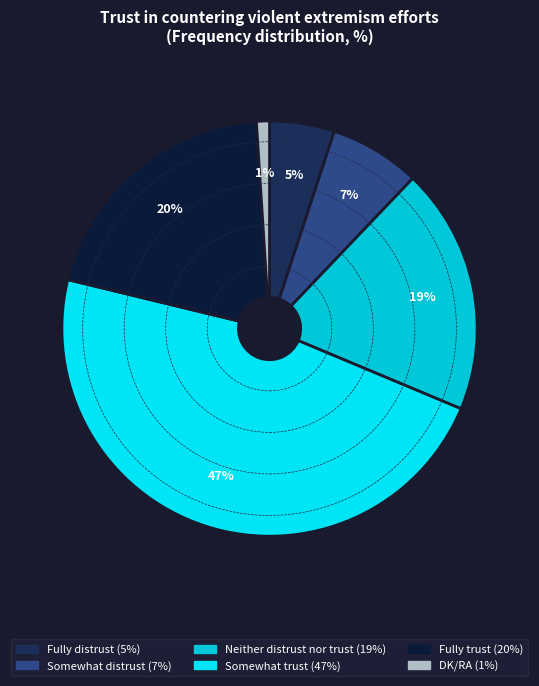

The Neither distrust nor trust slice represents 19% of the pie. True or false?

True